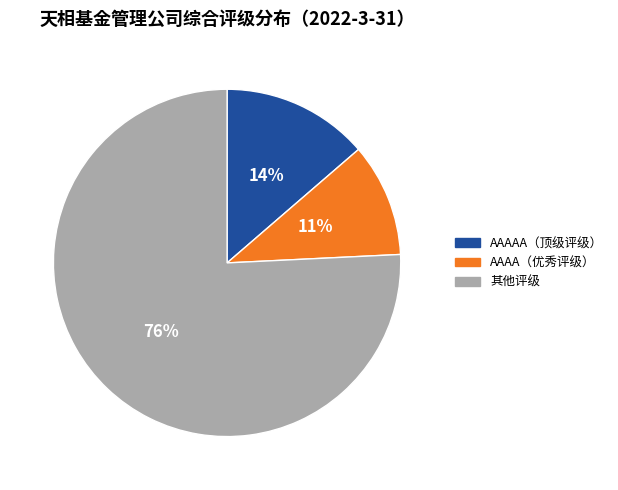

Does any single category account for the majority?

Yes